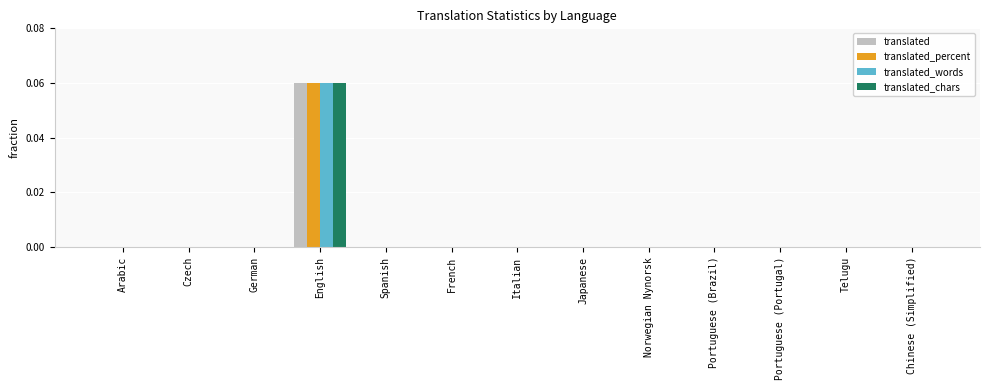

True or false: translated_percent has a value of 0.0 at Arabic.

True